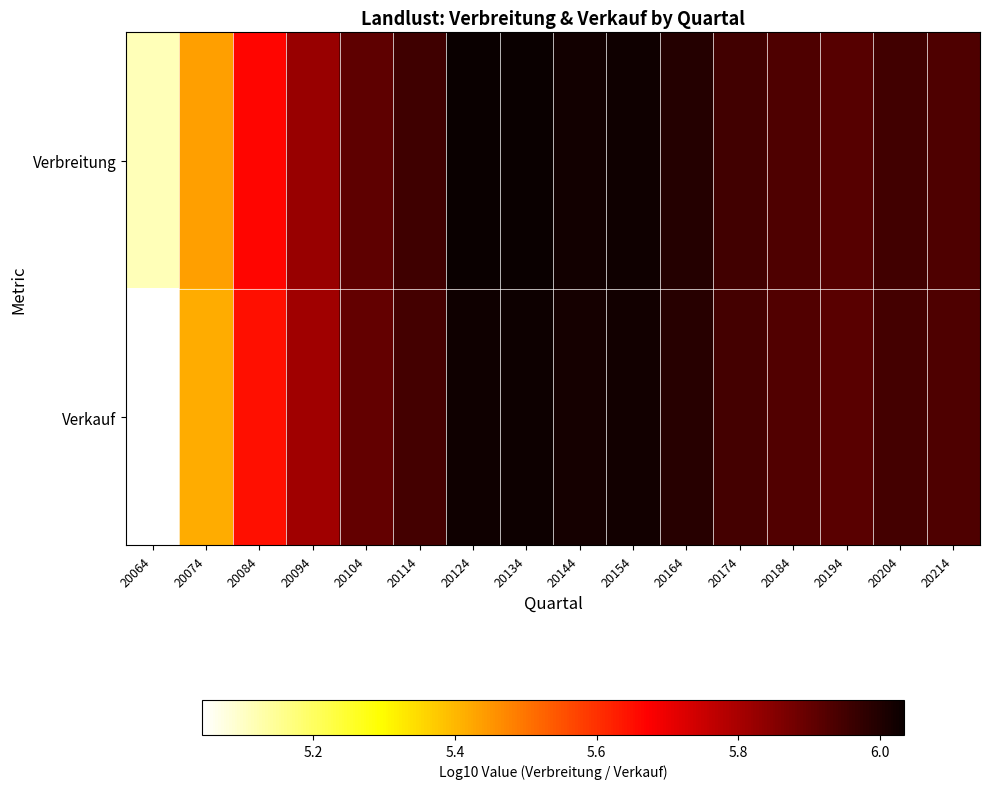

Reading left to right, extract all data points from this chart.

Verbreitung: 20064=5.1	20074=5.4	20084=5.7	20094=5.8	20104=5.9	20114=6.0	20124=6.0	20134=6.0	20144=6.0	20154=6.0	20164=6.0	20174=6.0	20184=5.9	20194=5.9	20204=5.9	20214=5.9
Verkauf: 20064=5.0	20074=5.4	20084=5.6	20094=5.8	20104=5.9	20114=5.9	20124=6.0	20134=6.0	20144=6.0	20154=6.0	20164=6.0	20174=5.9	20184=5.9	20194=5.9	20204=5.9	20214=5.9